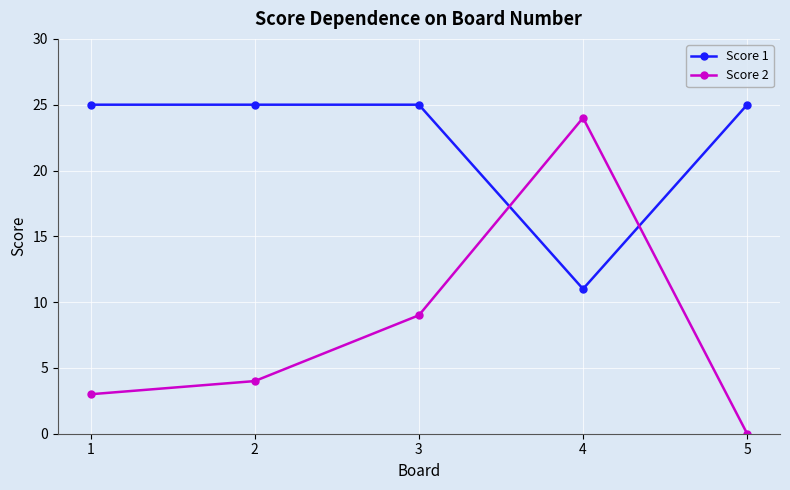

What are all the series names shown in the legend?

Score 1, Score 2